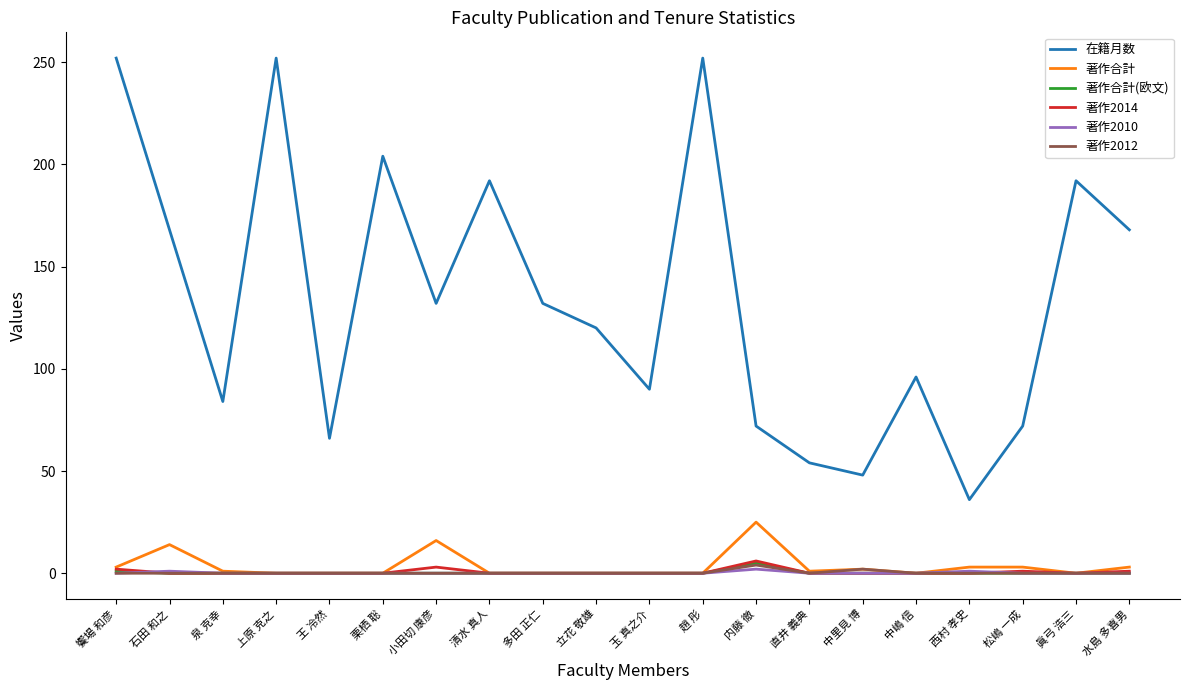

True or false: 在籍月数 and 著作合計(欧文) cross at least once.

False